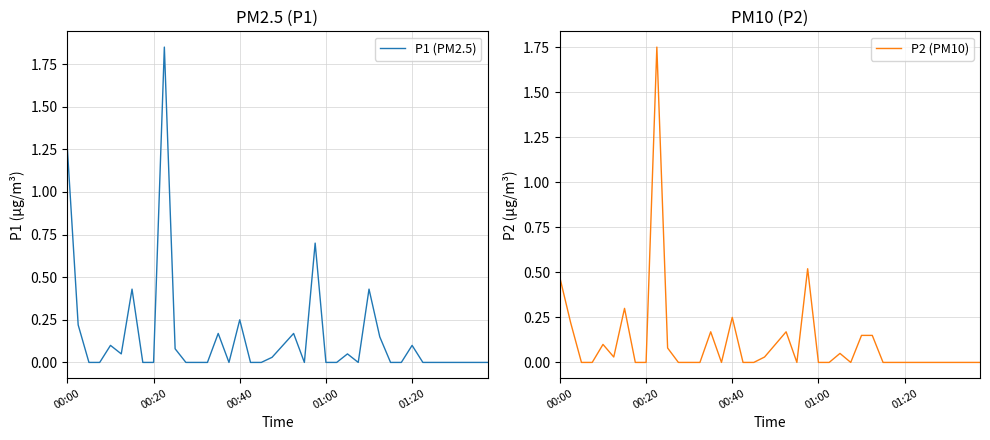

The value of P2 (PM10) at 34 is -0.8. True or false?

False